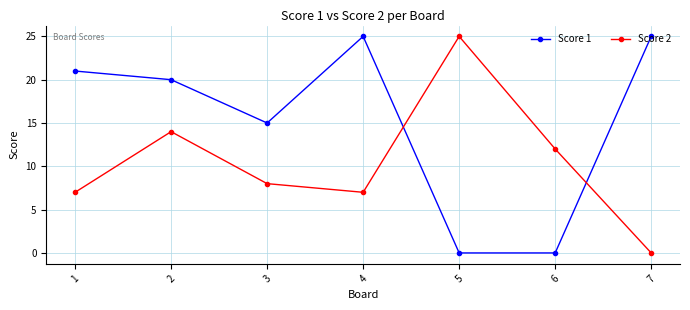

True or false: Score 2 and Score 1 intersect in this chart.

True